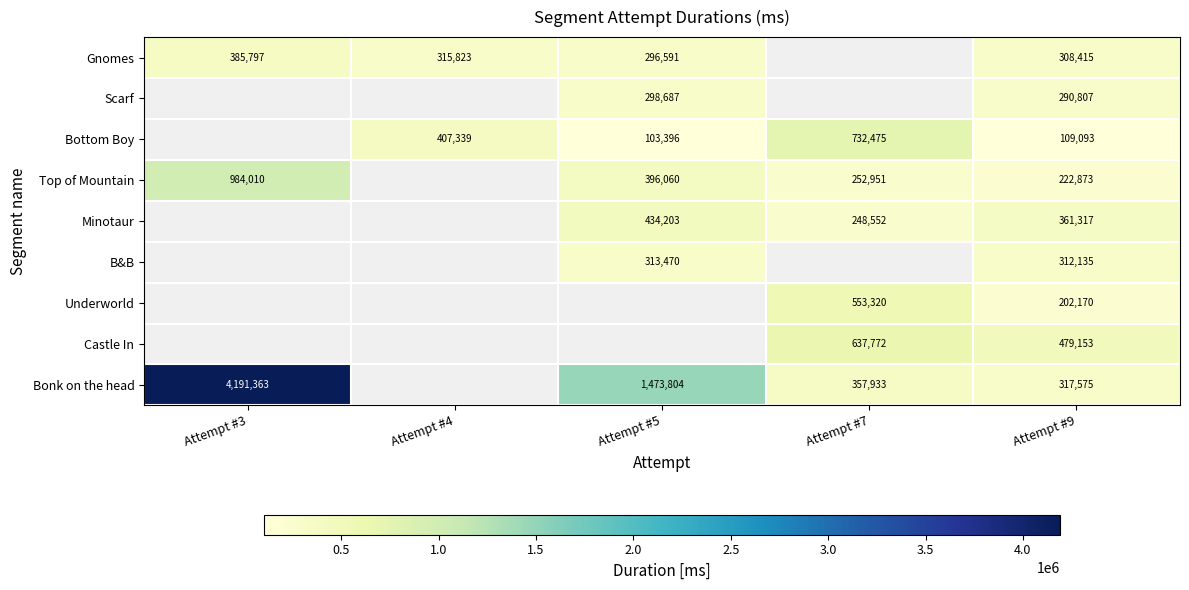

The value of Bottom Boy at Attempt #7 is 1183316. True or false?

False